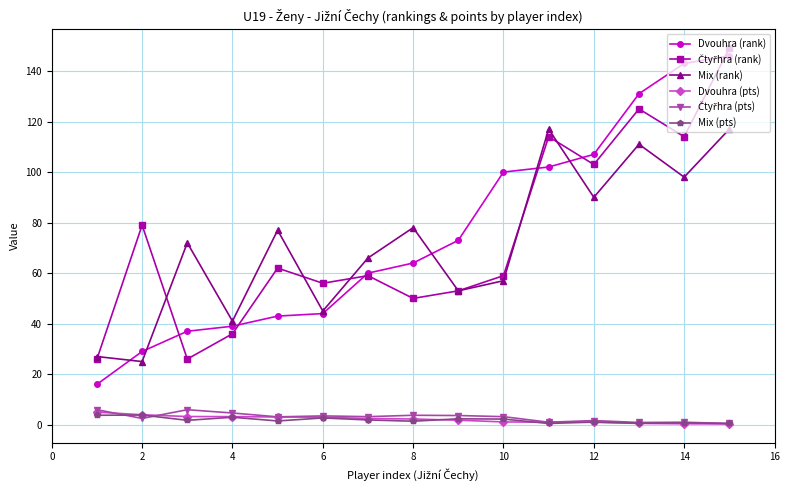

Which series has the widest spread of values?

Dvouhra (rank)